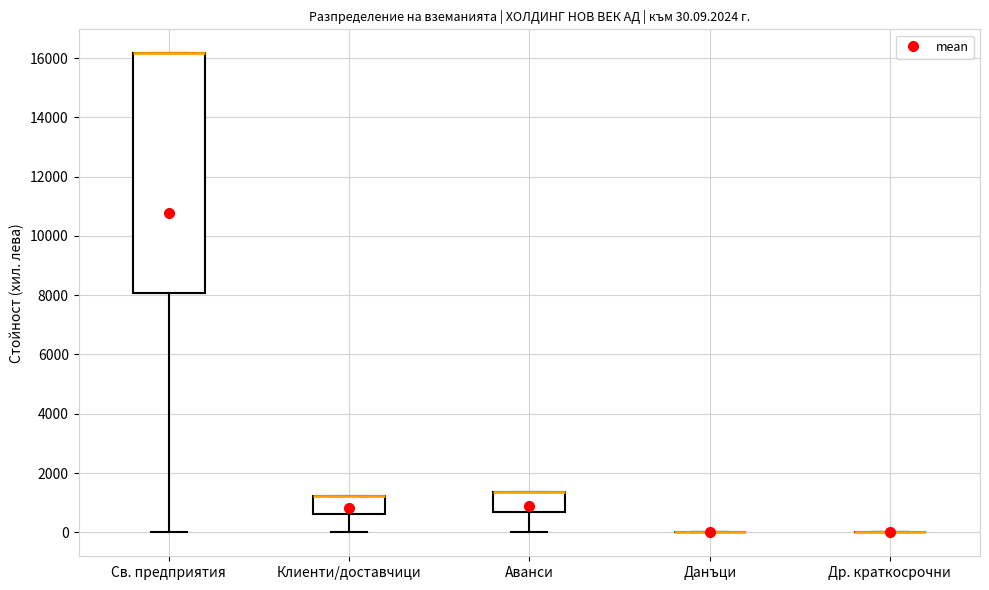

Which box is the tallest, from its lower edge to its upper edge?

Св. предприятия